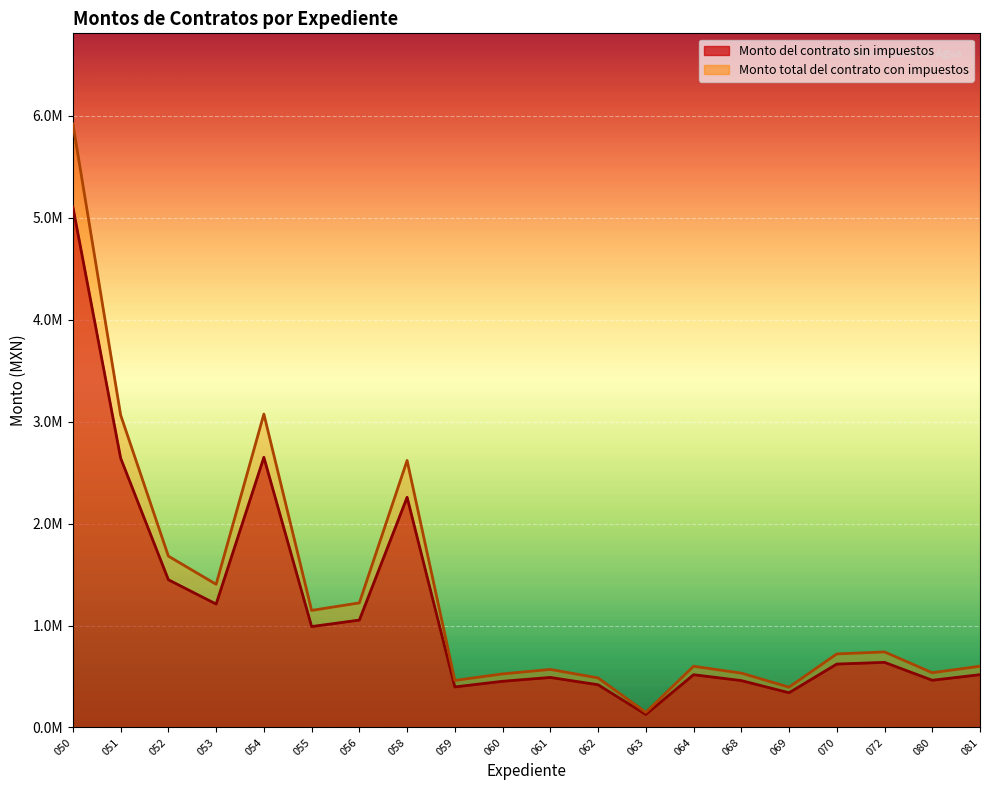

What are all the series names shown in the legend?

Monto del contrato sin impuestos, Monto total del contrato con impuestos